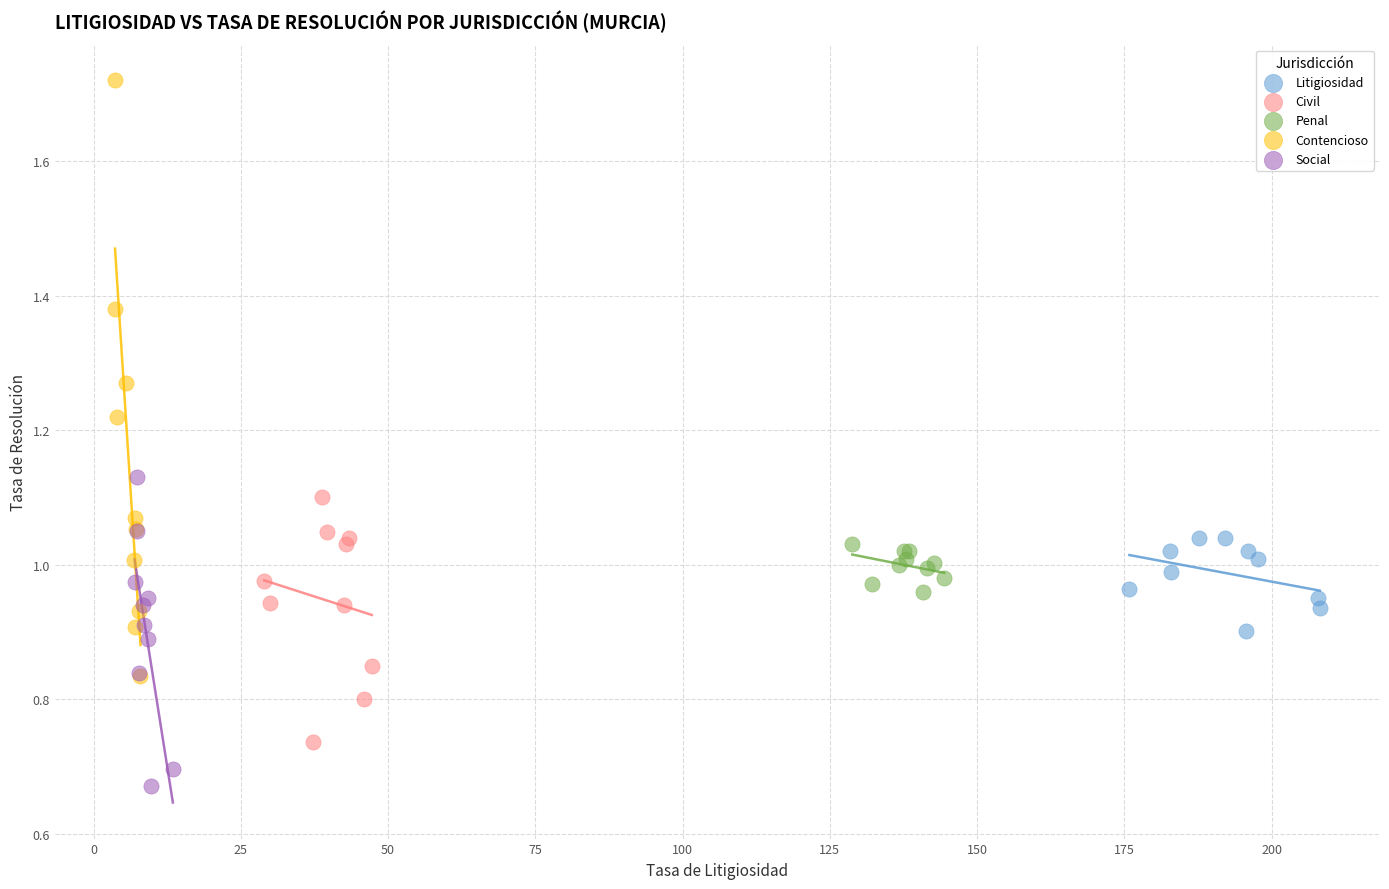

Which series has the largest Y range (max minus min)?

Contencioso